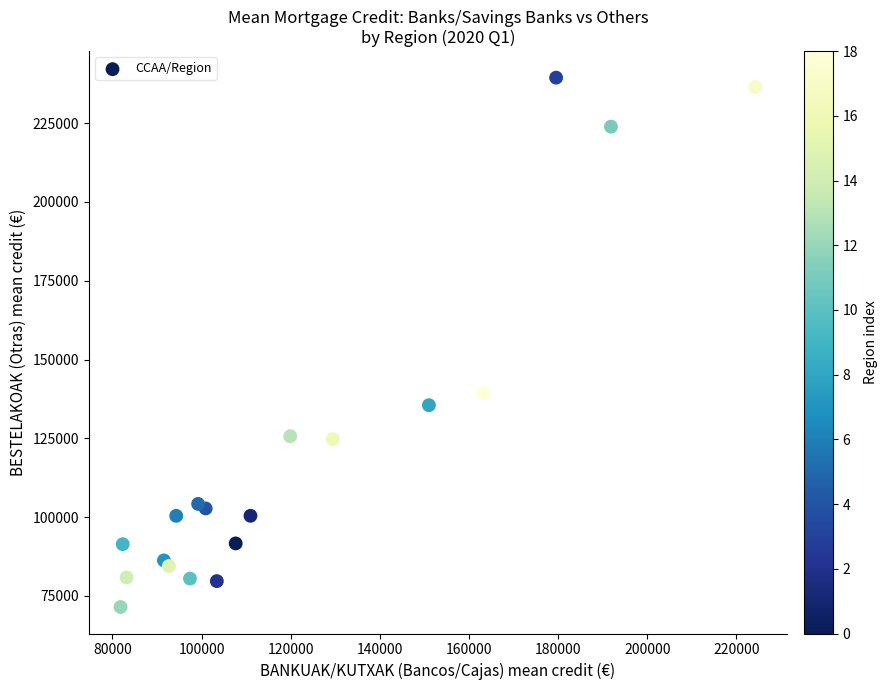

What Y value in the scatter plot is closest to 155449?

139362.7